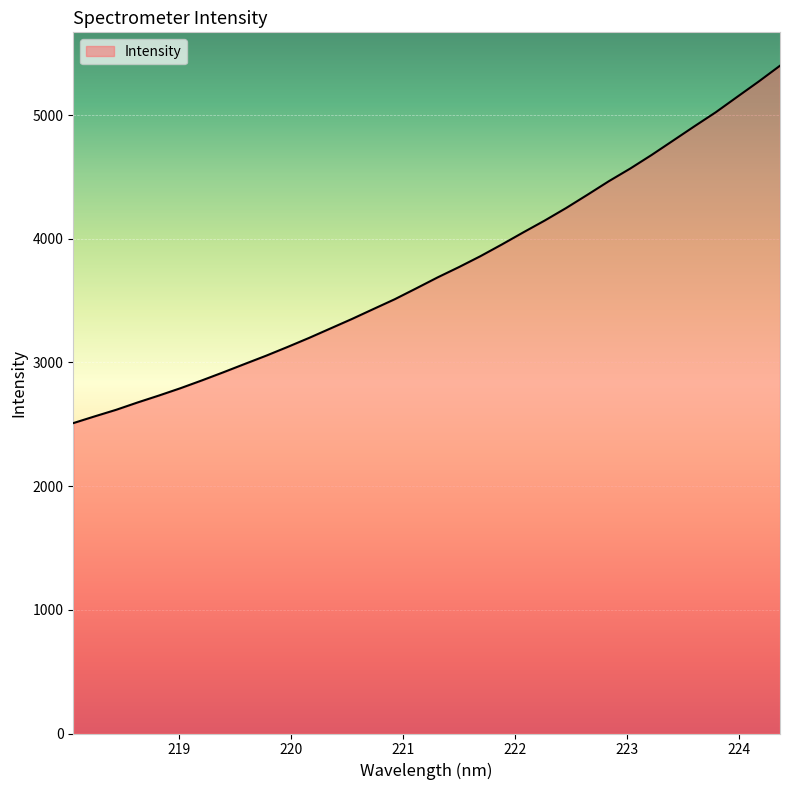

What is the maximum value shown in the chart?

5399.0